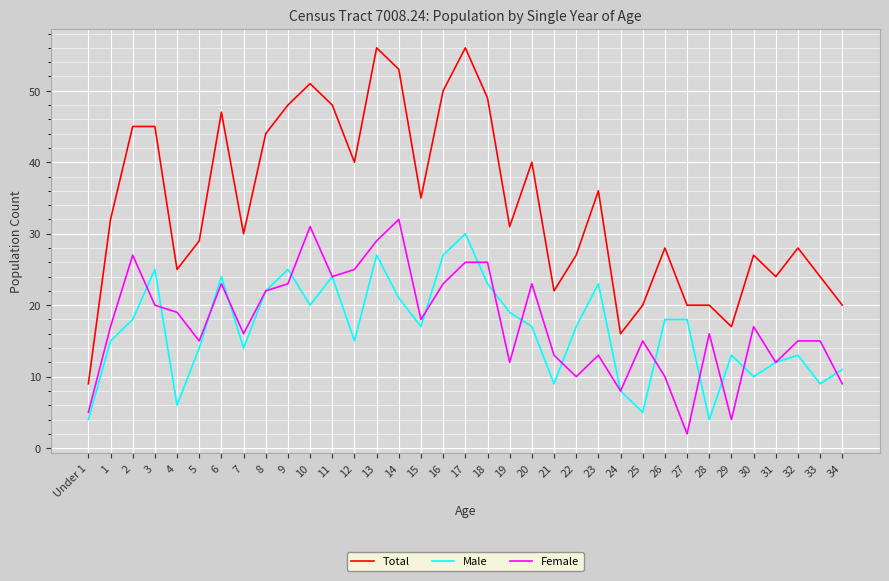

True or false: Male and Total intersect in this chart.

False